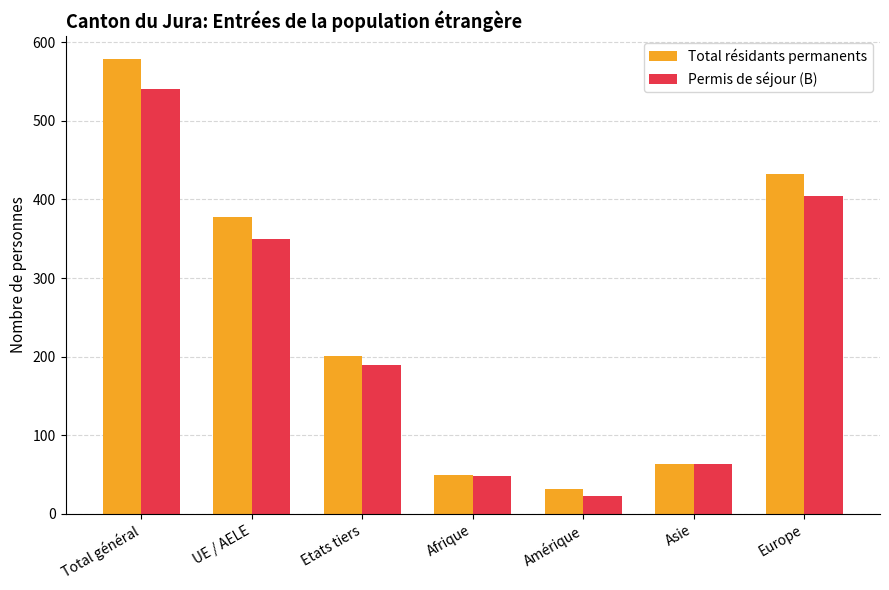

Which series changed the most between Total général and Asie?

Total résidants permanents